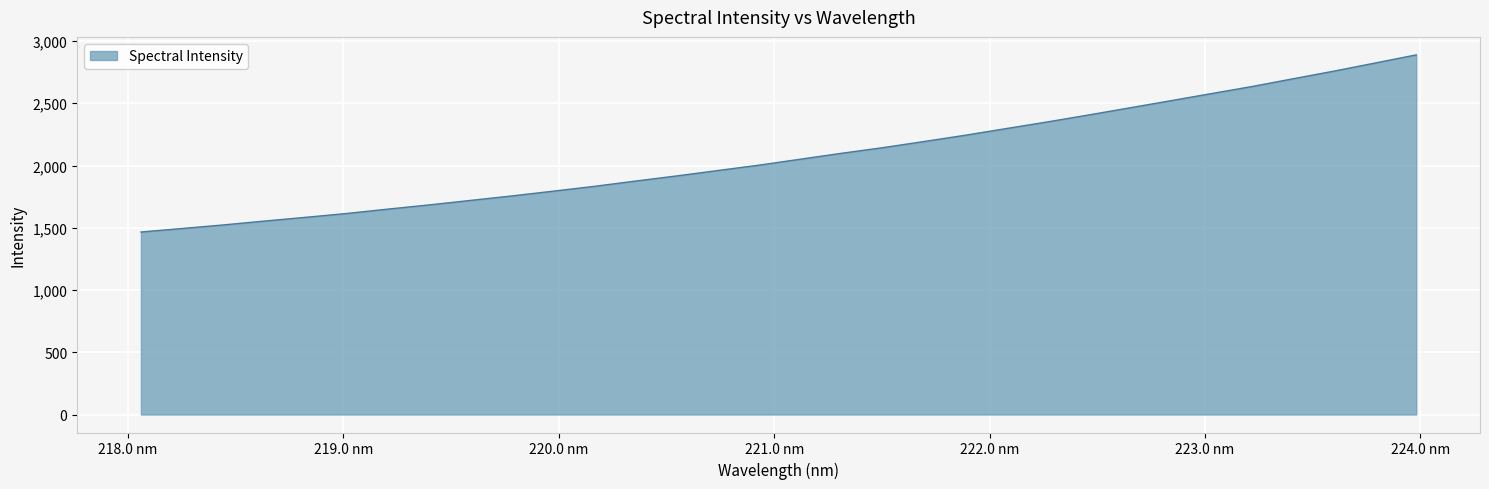

What is the maximum value shown in the chart?

2888.9